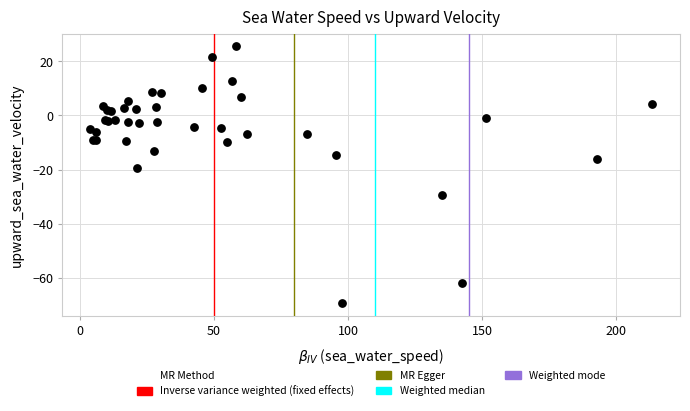

What Y value in the scatter plot is closest to -21?

-19.4